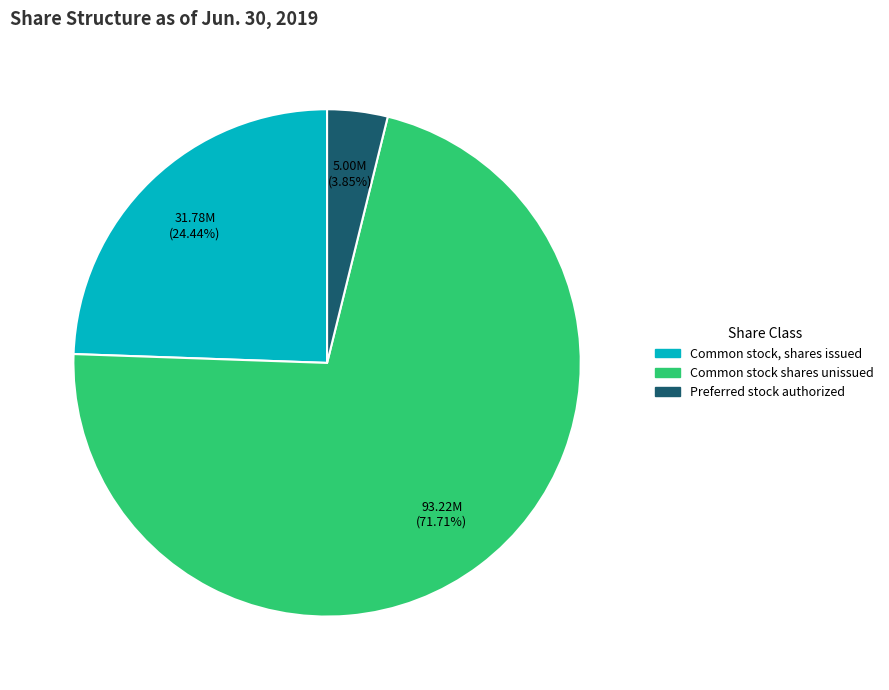

Is there a majority slice in this chart?

Yes